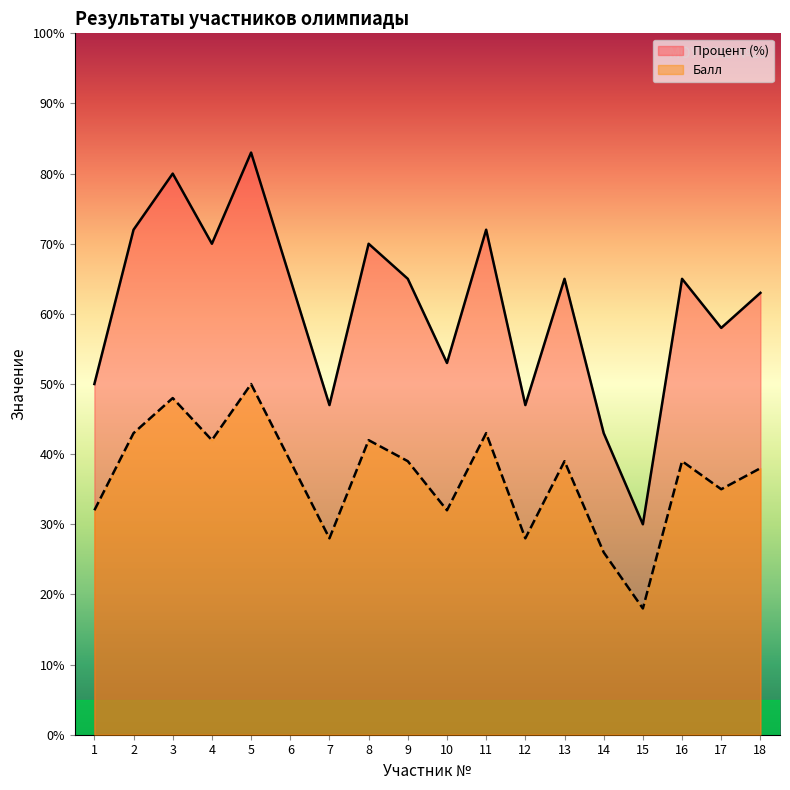

How many interior local valleys does the Процент series have?

6